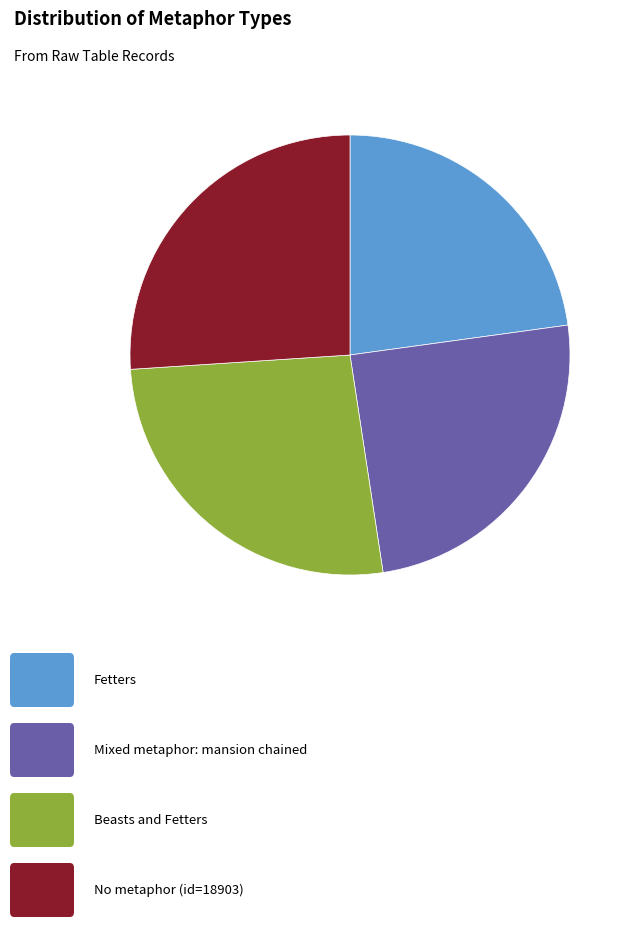

Is there any slice that represents more than half of the pie?

No